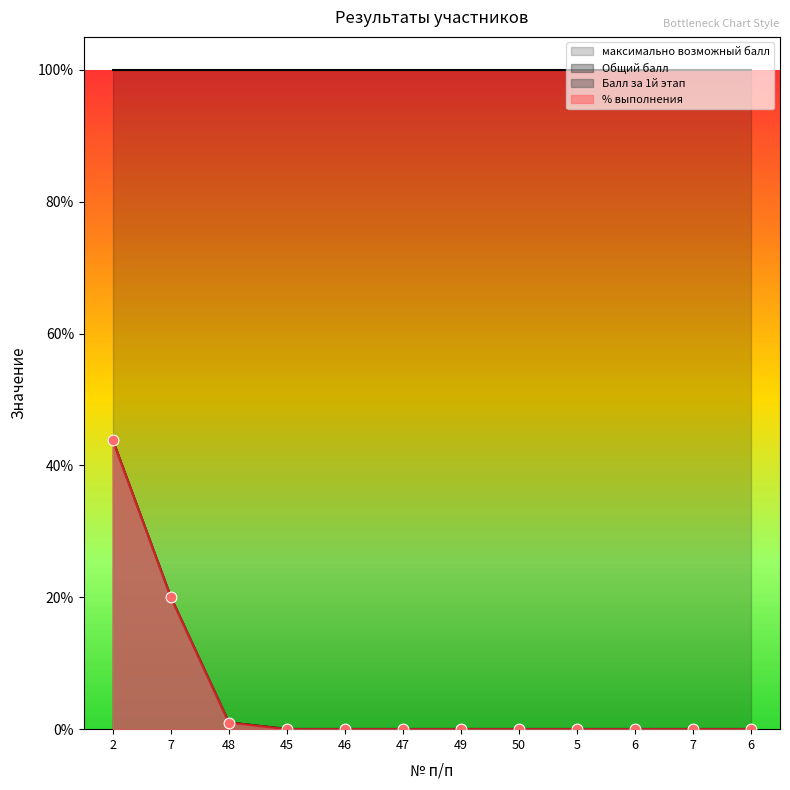

Which series has the largest Y range (max minus min)?

Балл за 1й этап